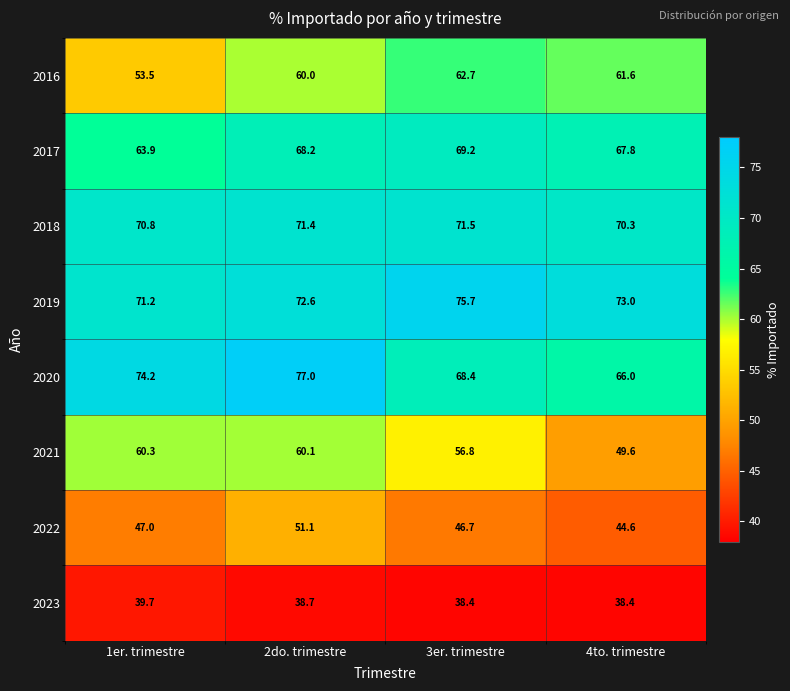

Which category has the lowest value in the 2019 series?

1er. trimestre